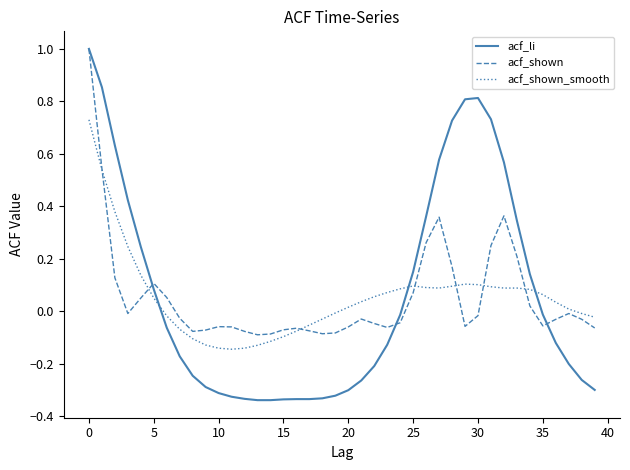

Which series has the widest spread of values?

acf_li